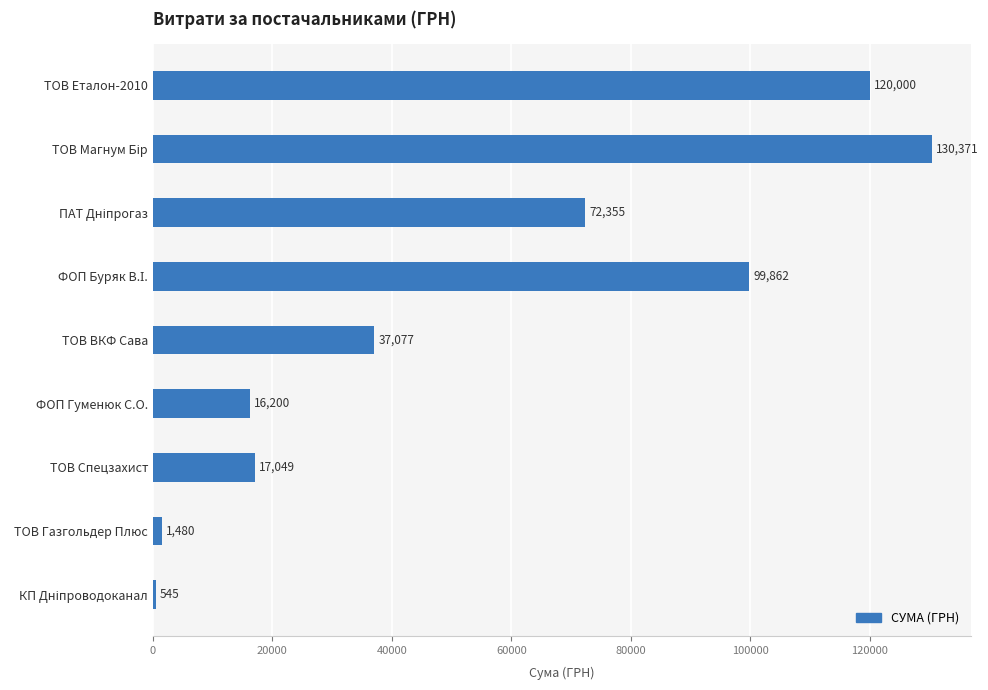

The value at ТОВ Спецзахист is 25161.3. True or false?

False